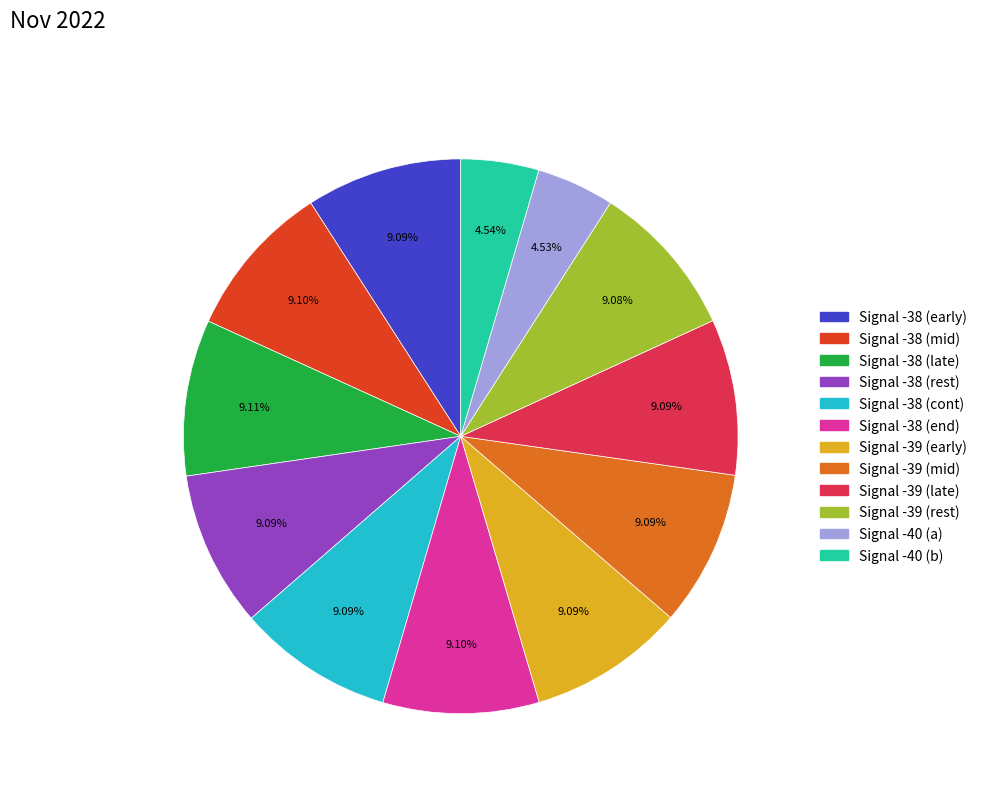

Is there any slice that represents more than half of the pie?

No